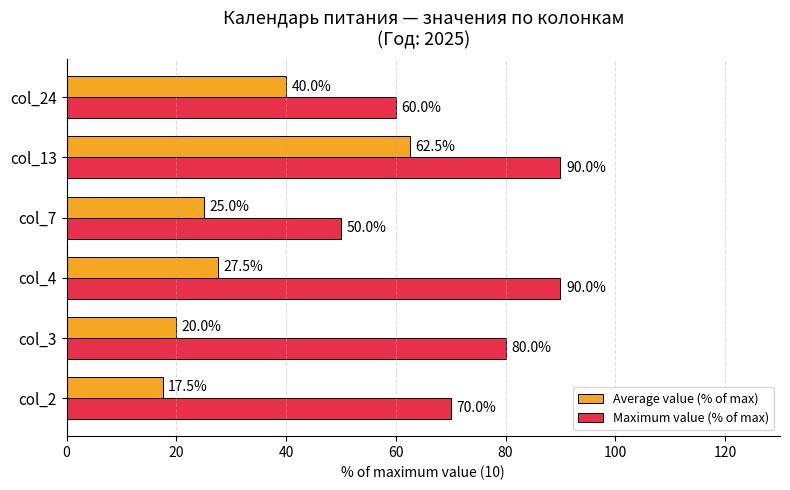

At col_2, list the series in order from smallest to largest.

Average value (% of max), Maximum value (% of max)